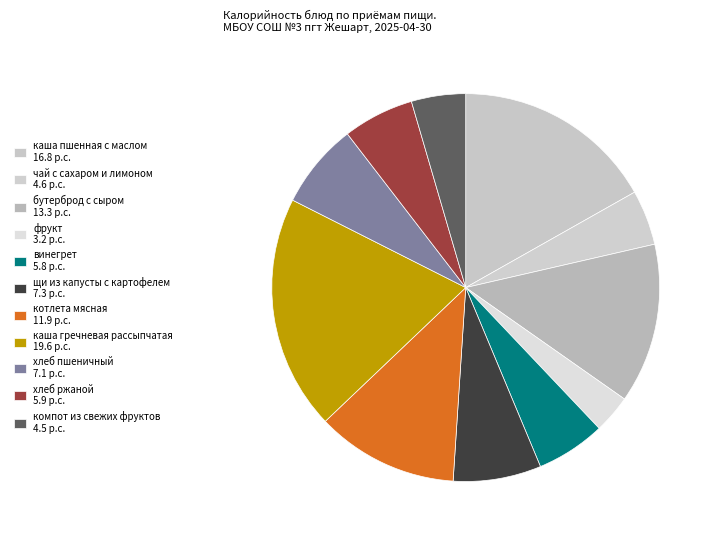

Is the sum of котлета мясная and фрукт greater than half?

No